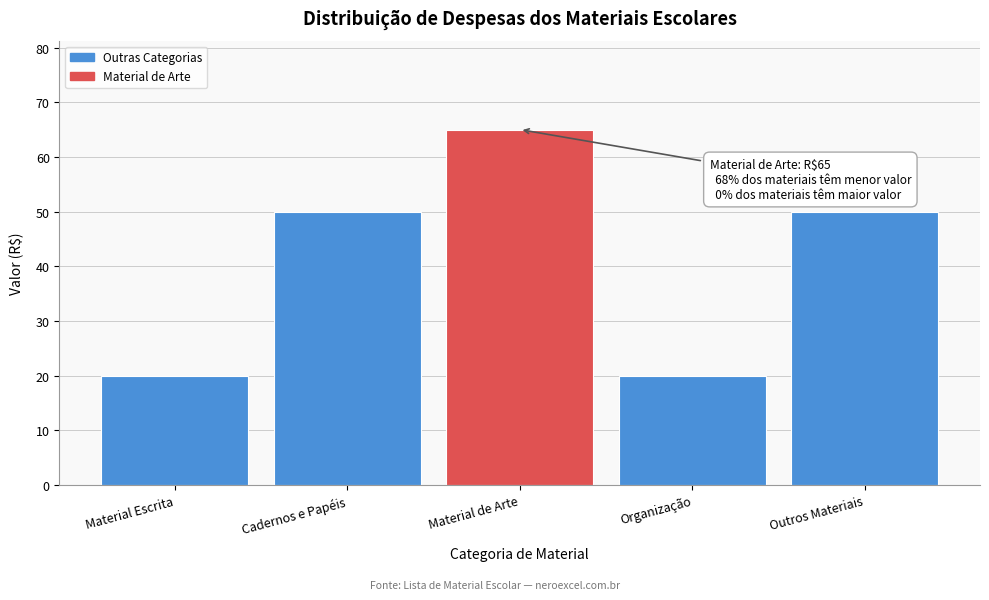

Reading right to left, extract all data points from this chart.

50	20	65	50	20